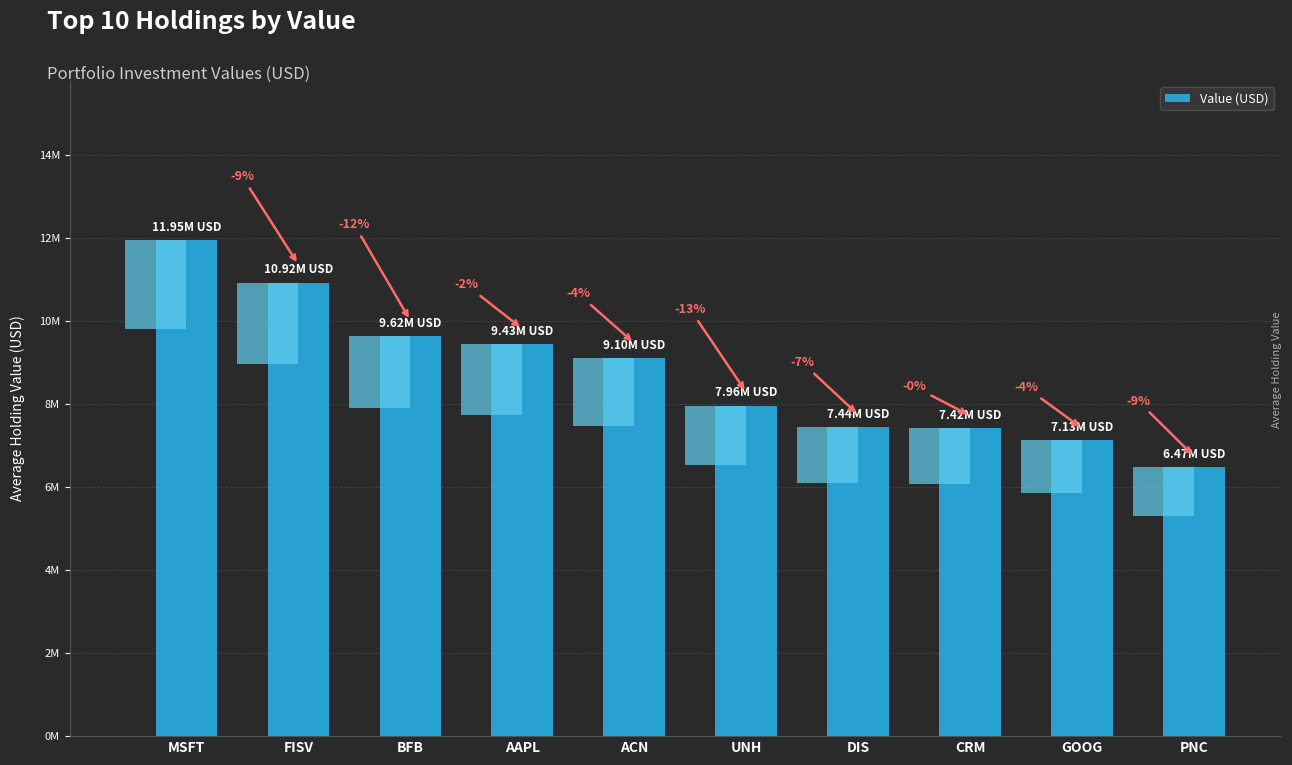

The value at CRM is 4805960. True or false?

False